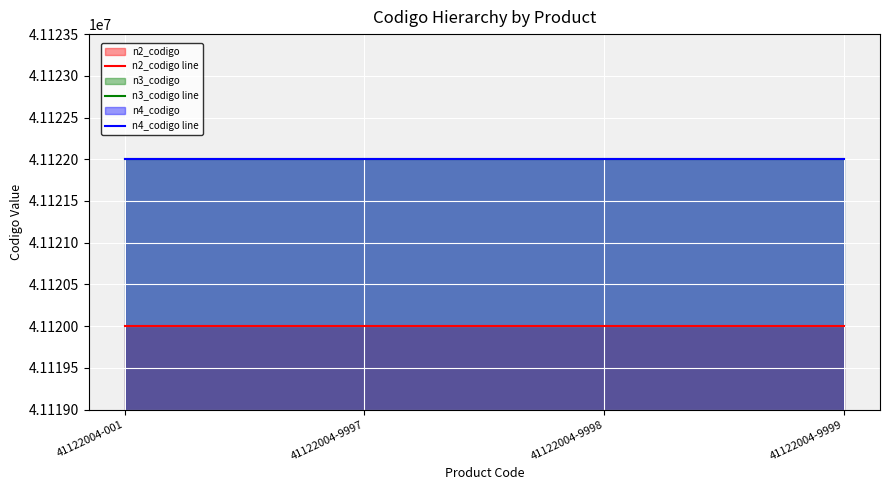

At how many categories does at least one series exceed 41120195?

4